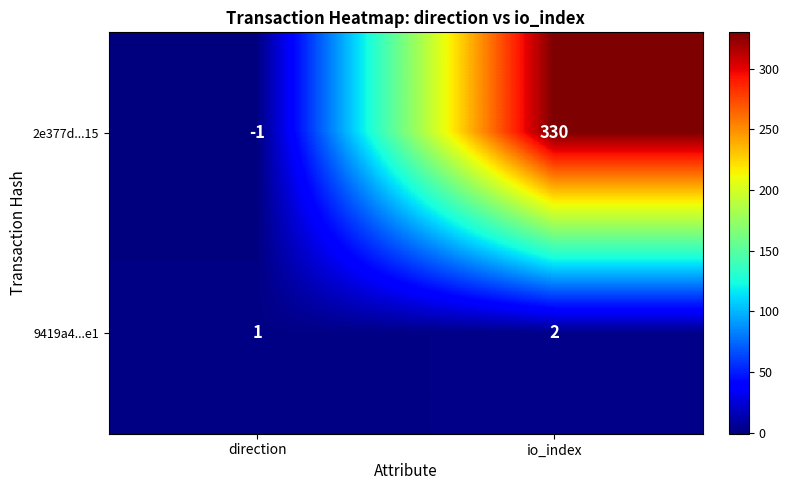

Which series has the largest total across all categories?

2e377d...15